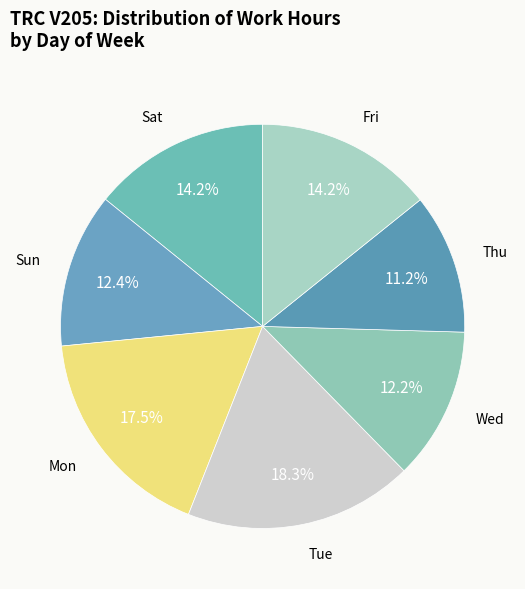

To the nearest percent, what is the difference between the Sat and Wed slice percentages?

2%